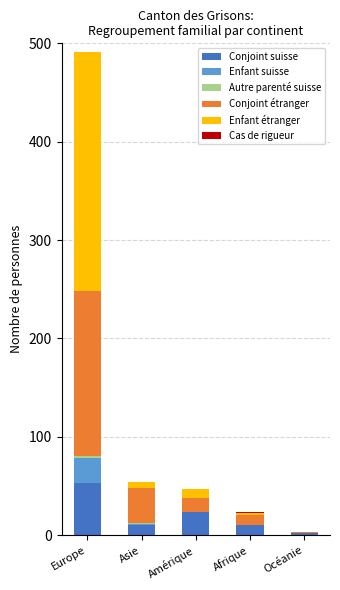

Which category has the highest value in the Conjoint suisse series?

Europe